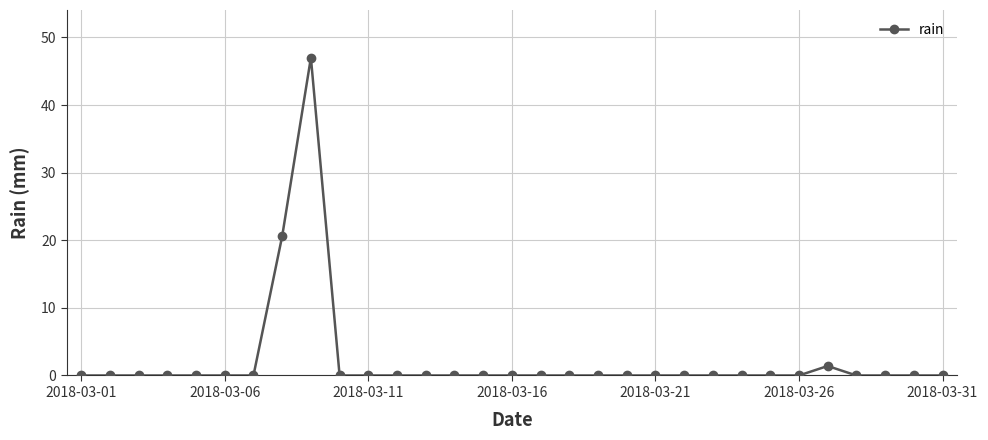

True or false: there are more than 1 points higher than both neighbors.

True